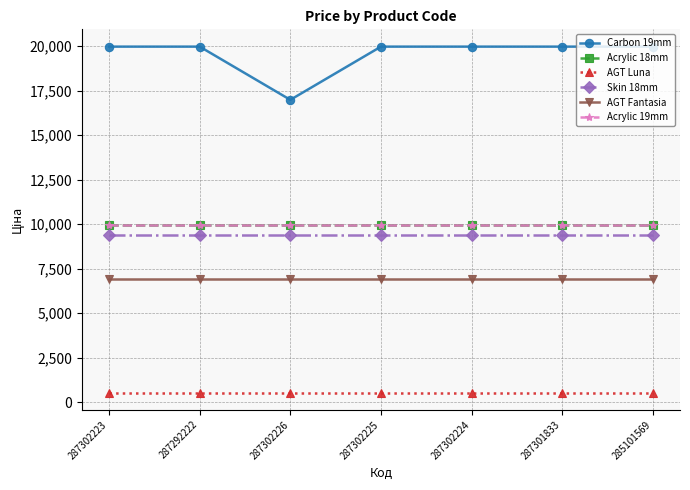

Reading left to right, transcribe all the data shown in this chart.

Carbon 19mm: 287302223=19964.2	287292222=19964.2	287302226=16976.3	287302225=19964.2	287302224=19964.2	287301833=19964.2	285101569=19964.2
Acrylic 18mm: 287302223=9975.0	287292222=9975.0	287302226=9975.0	287302225=9975.0	287302224=9975.0	287301833=9975.0	285101569=9975.0
AGT Luna: 287302223=539.0	287292222=539.0	287302226=539.0	287302225=539.0	287302224=539.0	287301833=539.0	285101569=539.0
Skin 18mm: 287302223=9384.0	287292222=9384.0	287302226=9384.0	287302225=9384.0	287302224=9384.0	287301833=9384.0	285101569=9384.0
AGT Fantasia: 287302223=6925.7	287292222=6925.7	287302226=6925.7	287302225=6925.7	287302224=6925.7	287301833=6925.7	285101569=6925.7
Acrylic 19mm: 287302223=9975.0	287292222=9975.0	287302226=9975.0	287302225=9975.0	287302224=9975.0	287301833=9975.0	285101569=9975.0